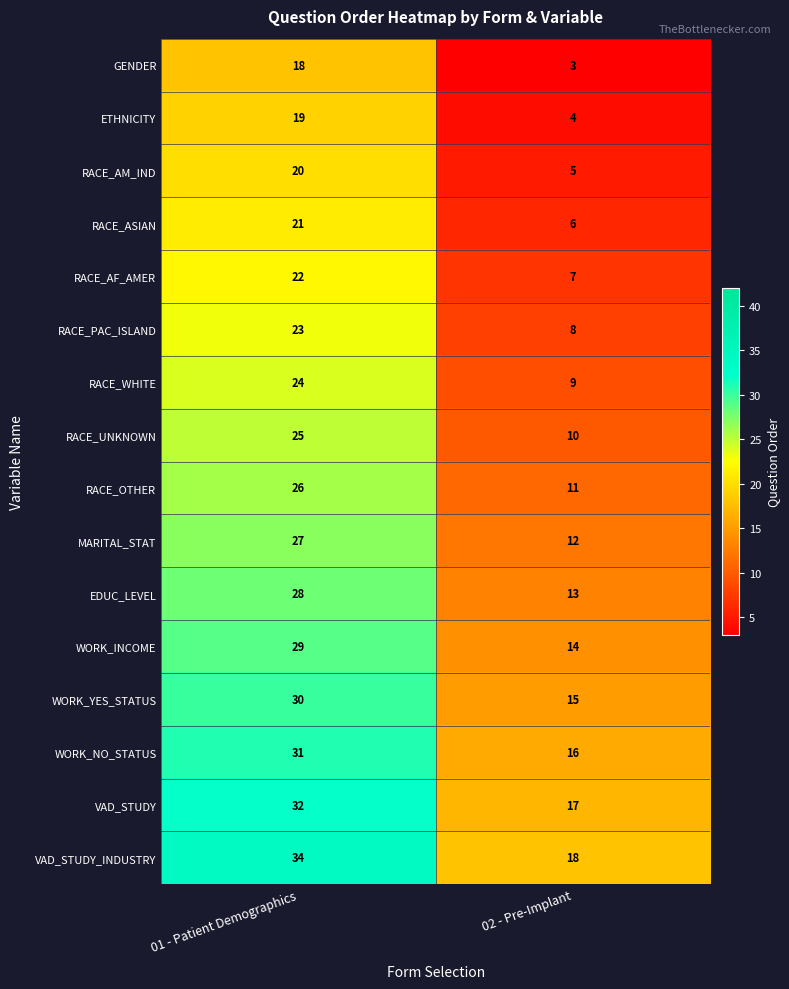

How many series are shown in this chart?

16